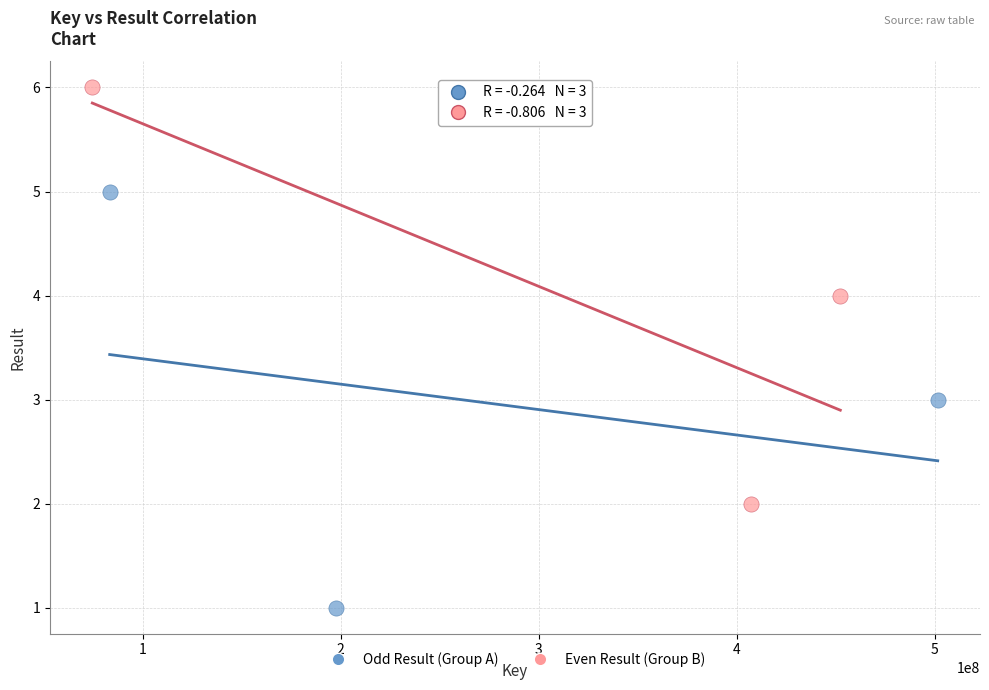

Which series reaches the maximum Y coordinate?

Even Result (Group B)